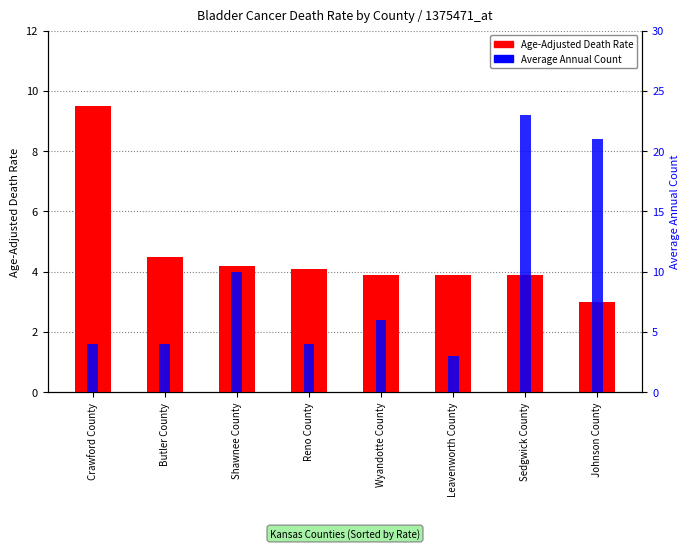

How many series are shown in this chart?

2